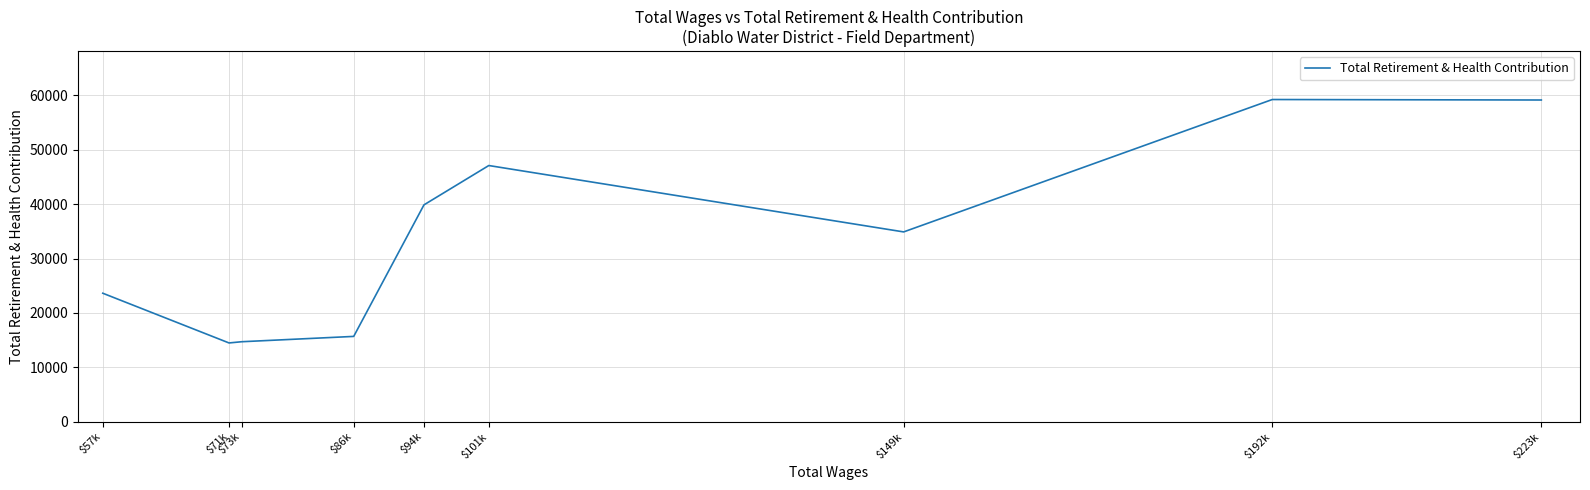

Approximately how many times larger is the value at $149k compared to $192k?

0.6